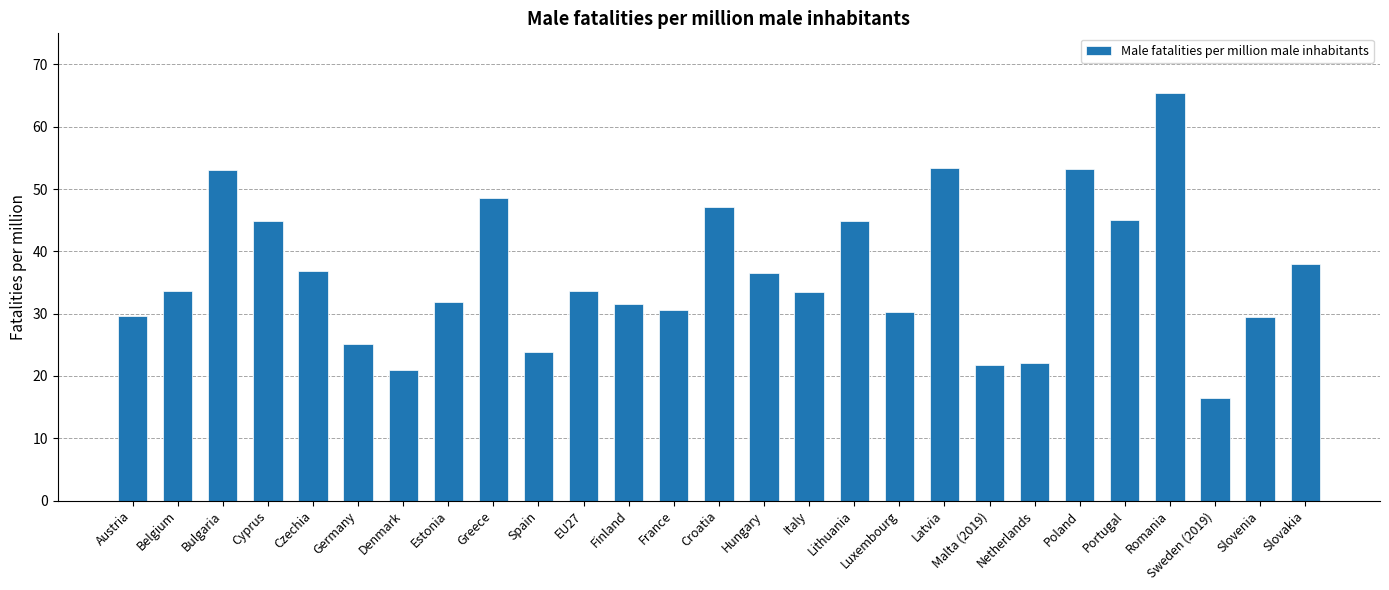

What is the difference between the values at Slovenia and Luxembourg?

0.7